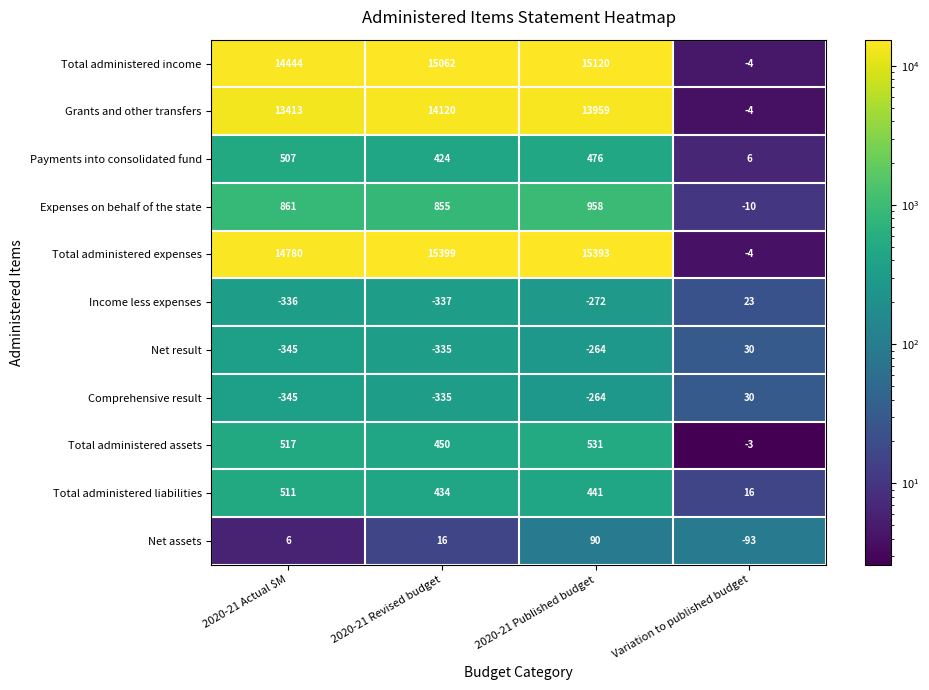

Which series has the largest range (max minus min)?

Total administered expenses